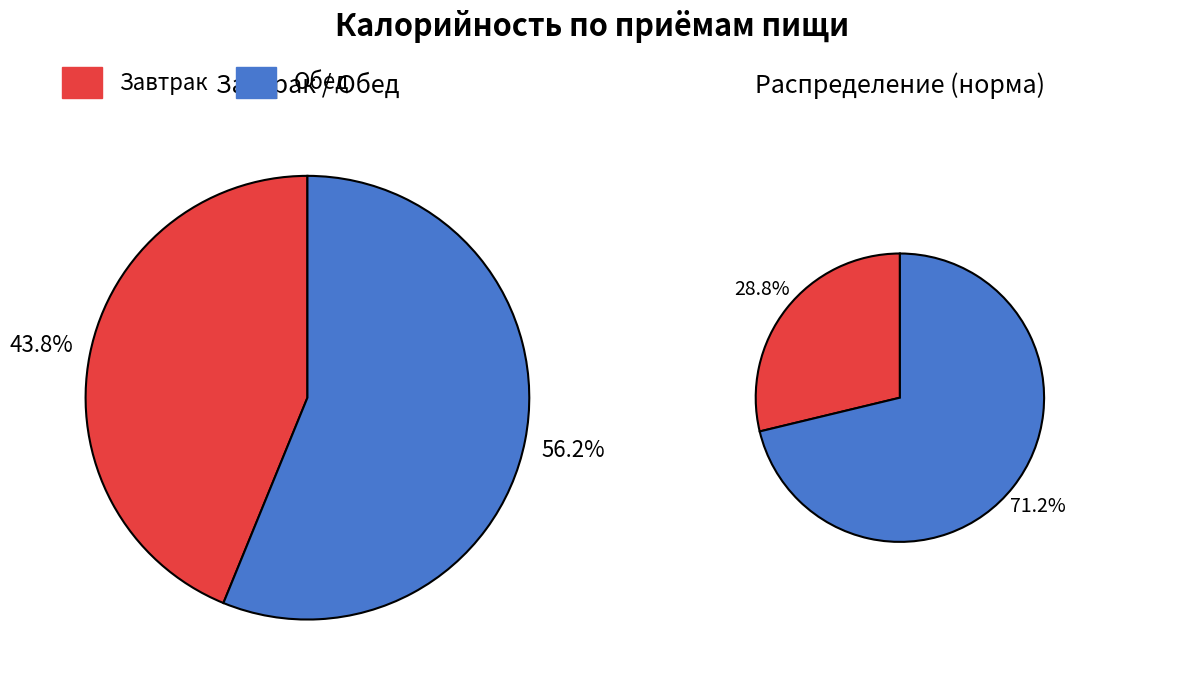

Is the sum of Обед and Завтрак greater than half?

Yes